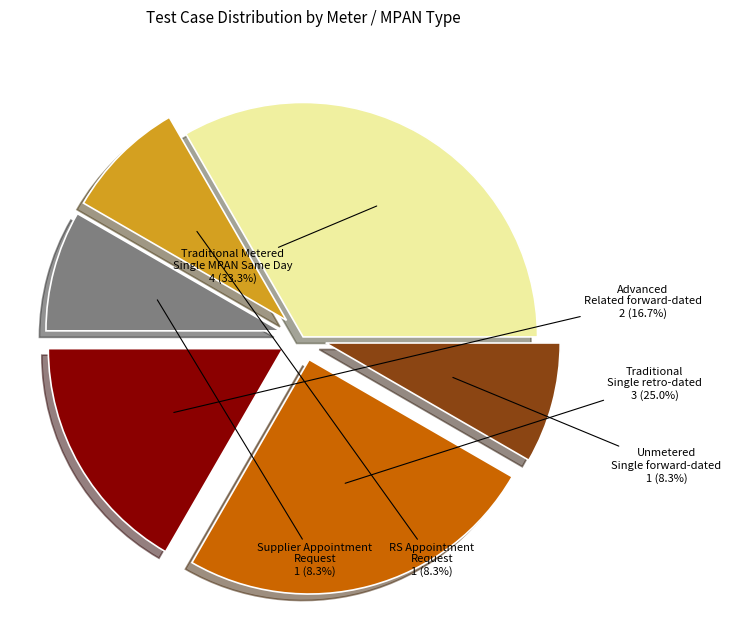

Is there any slice that represents more than half of the pie?

No